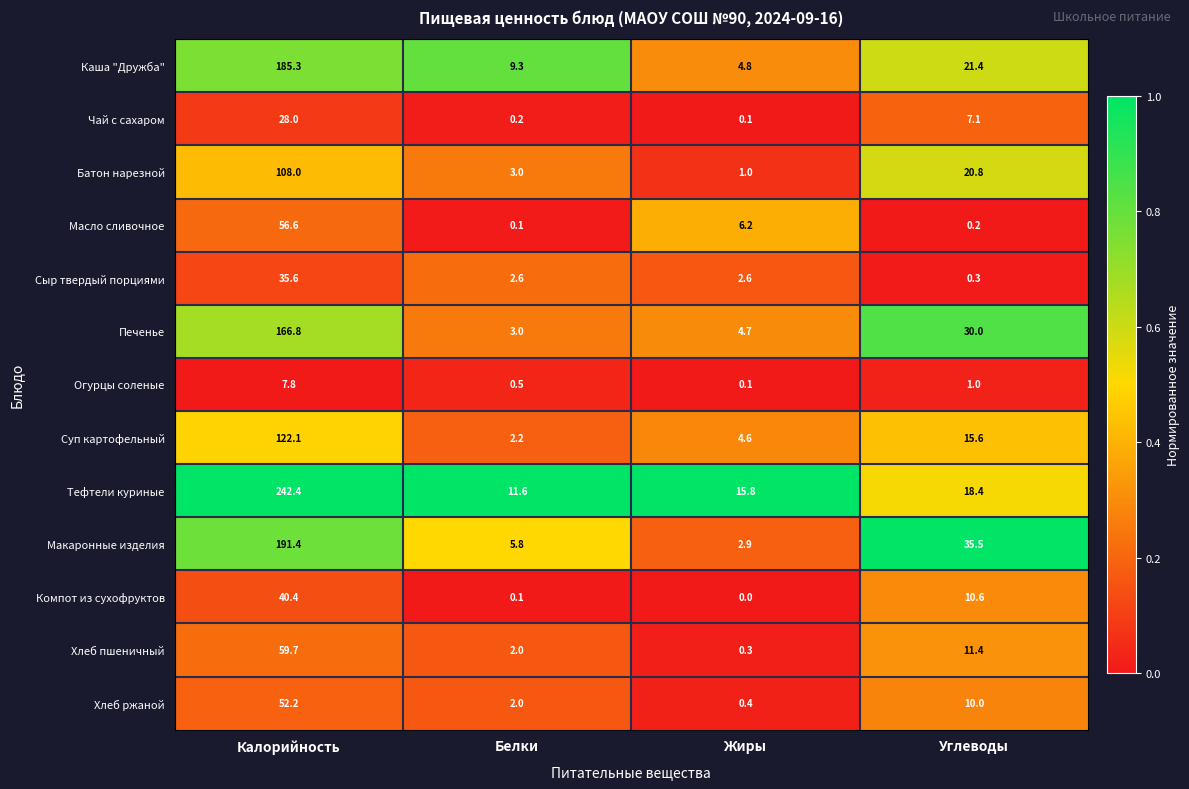

Between Белки and Жиры, which series saw the biggest shift?

Масло сливочное